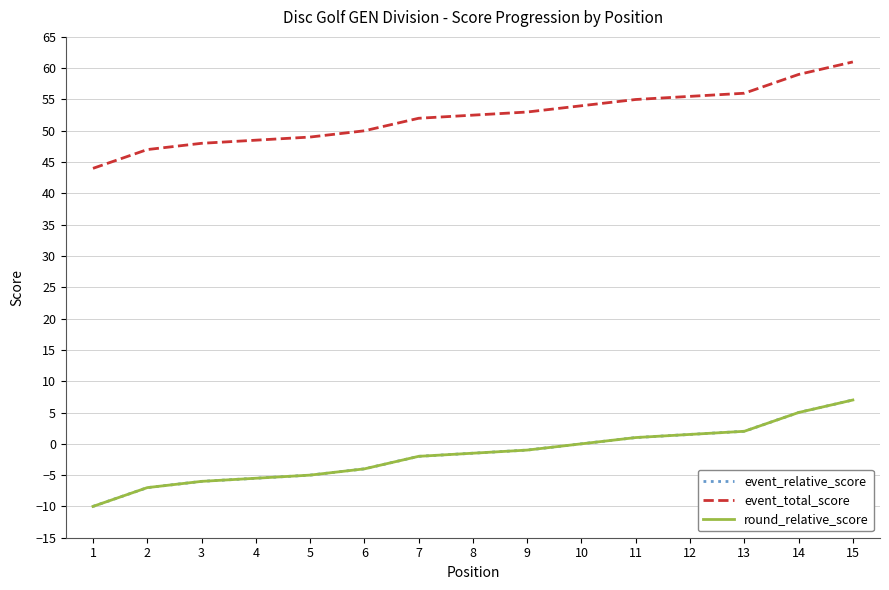

Reading left to right, list all the values displayed in this chart.

event_relative_score: -10	-7	-6	-6	-5	-4	-2	-2	-1	0	1	1	2	5	7
event_total_score: 44	47	48	48	49	50	52	52	53	54	55	55	56	59	61
round_relative_score: -10	-7	-6	-6	-5	-4	-2	-2	-1	0	1	1	2	5	7